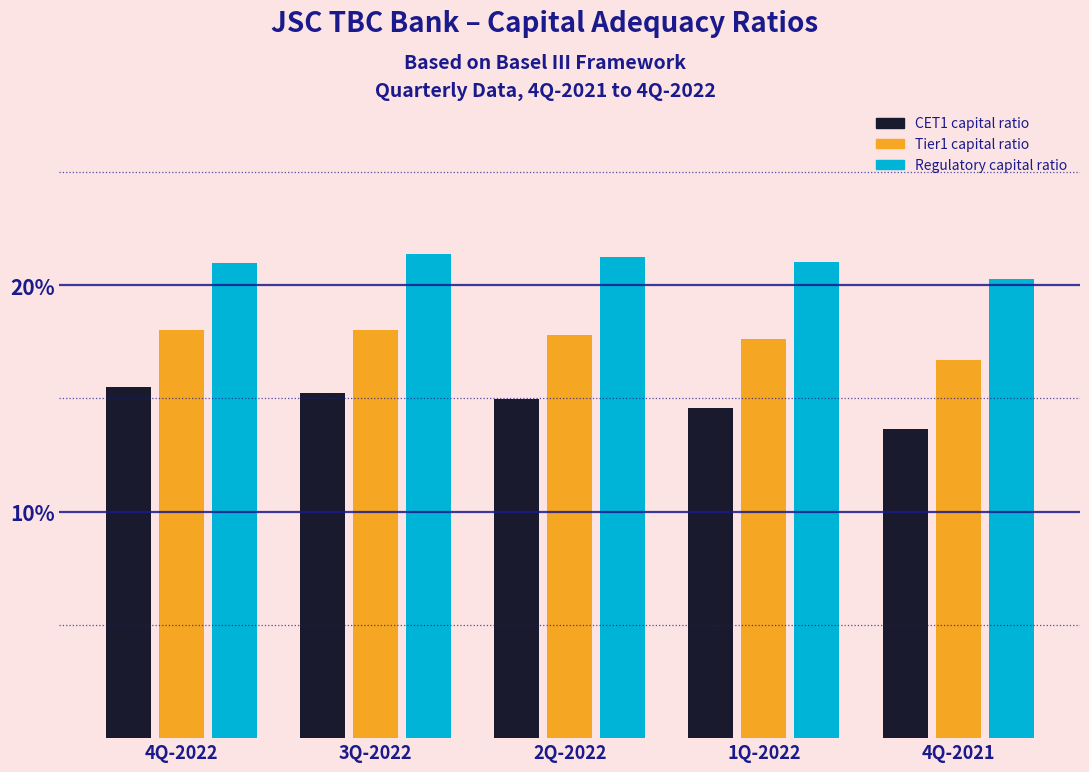

What are all the series names shown in the legend?

CET1 capital ratio, Tier1 capital ratio, Regulatory capital ratio